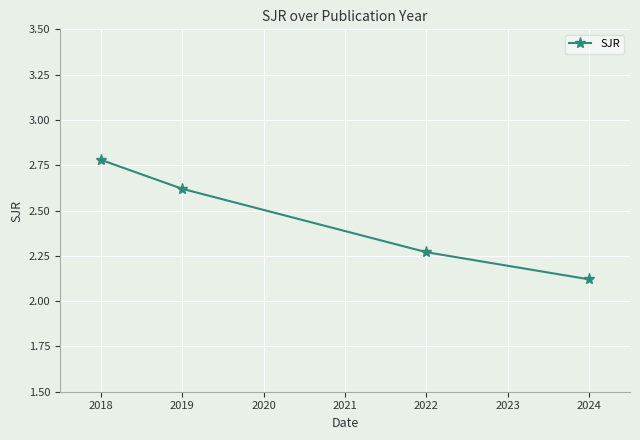

At which label is the value closest to 2?

2024